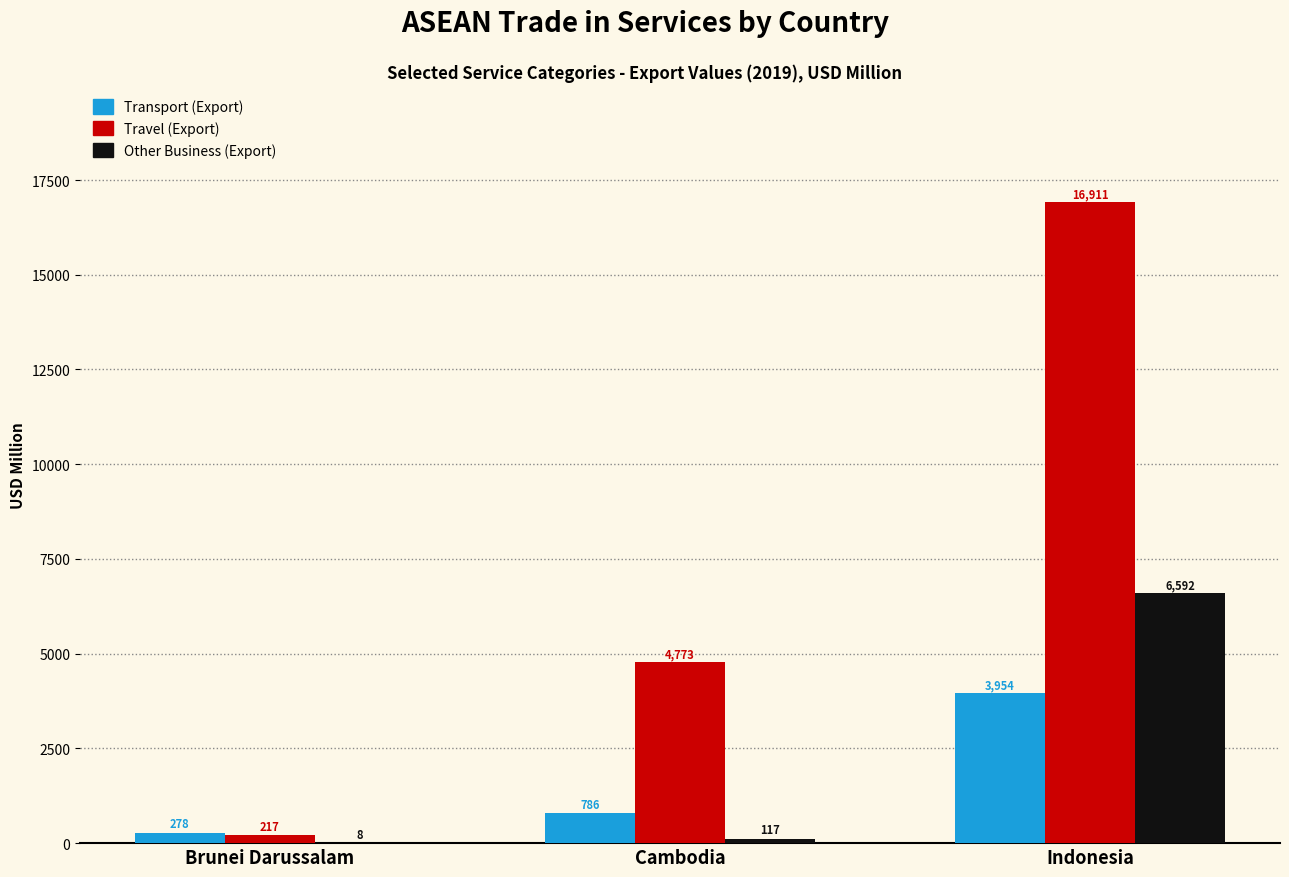

How many series are shown in this chart?

3